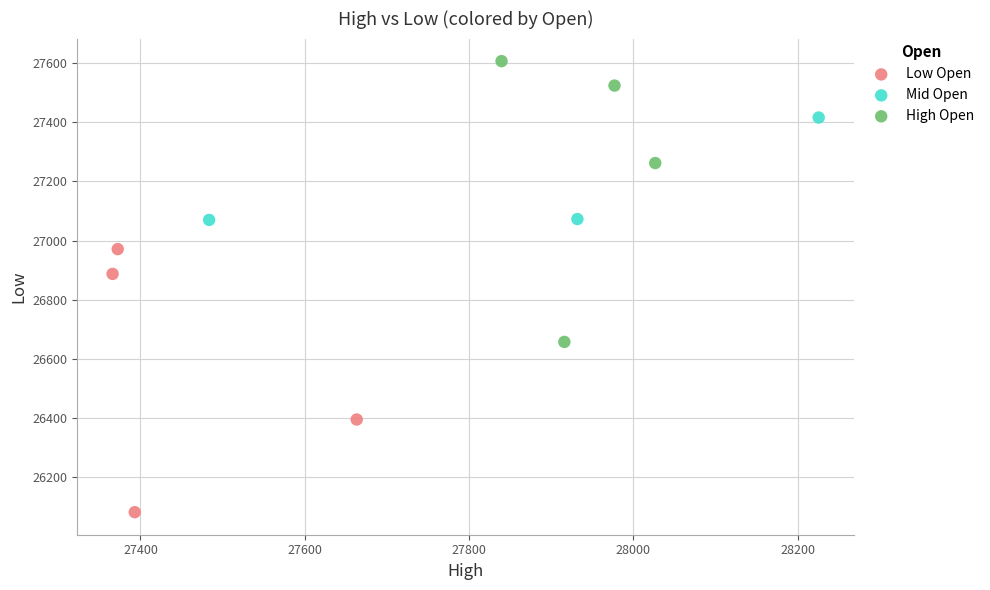

Which series contains the highest Y value?

High Open